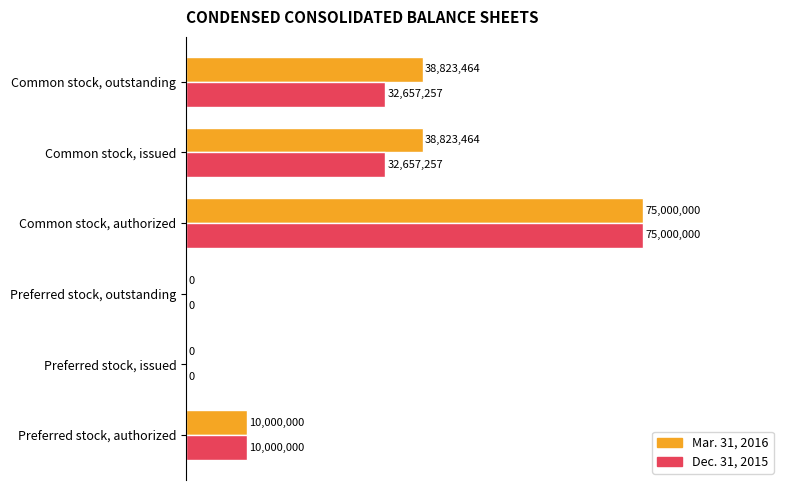

What are all the series names shown in the legend?

Mar. 31, 2016, Dec. 31, 2015